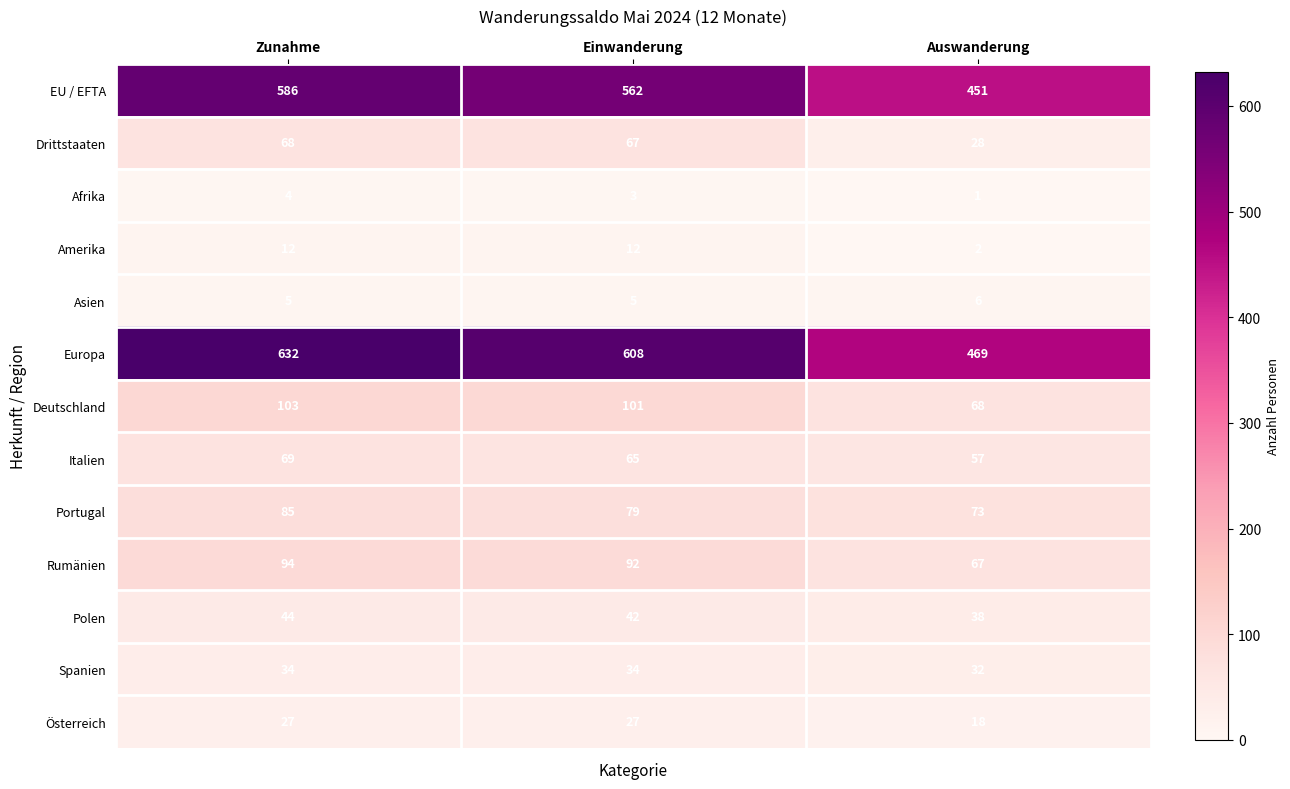

At which category is the sum across all series the highest?

Zunahme